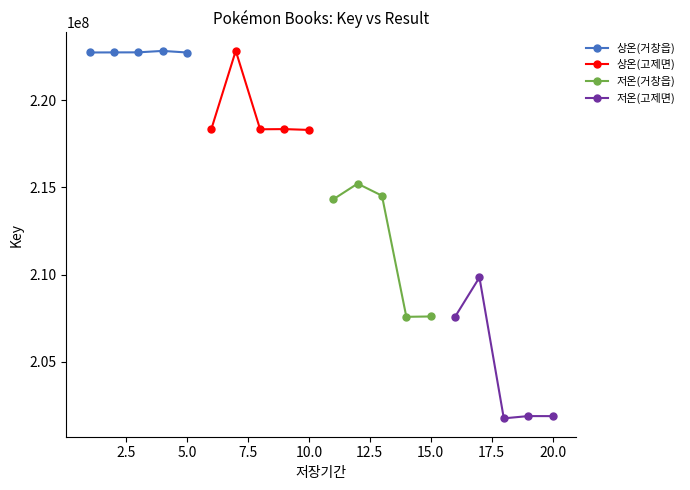

How many data points in 저온(거창읍) are above 214309345?

2